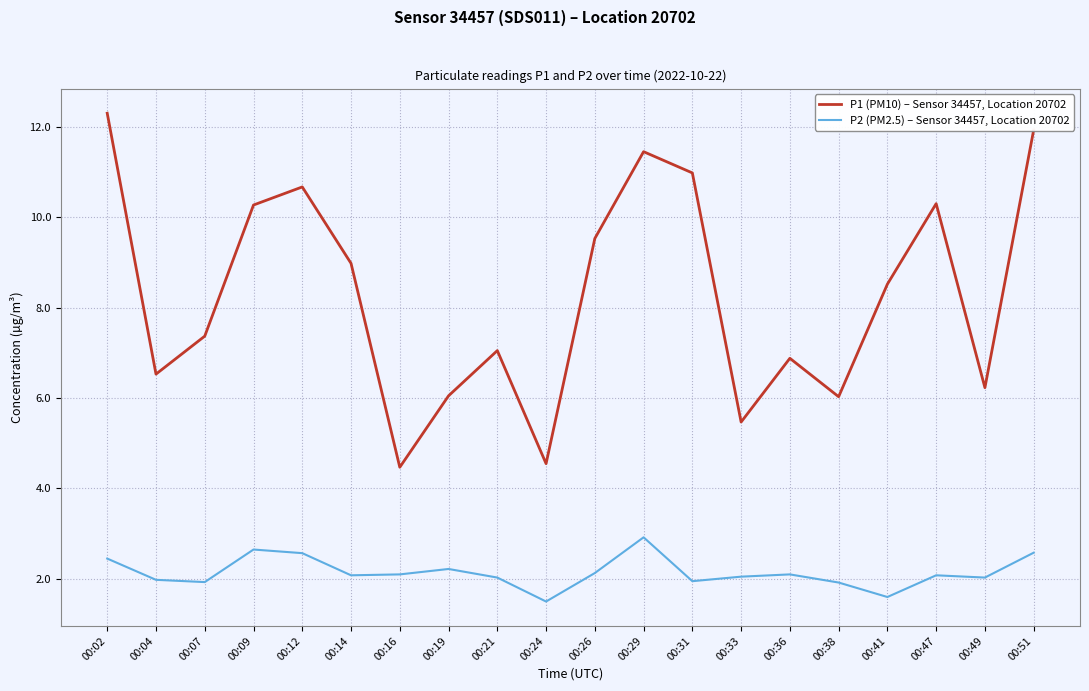

True or false: P2 (PM2.5) – Sensor 34457, Location 20702 and P1 (PM10) – Sensor 34457, Location 20702 intersect in this chart.

False